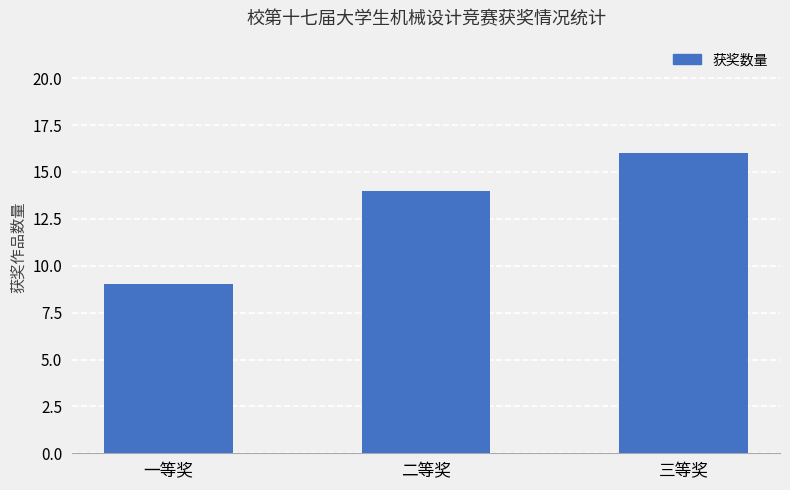

Where is the data nearest to the value 12?

二等奖